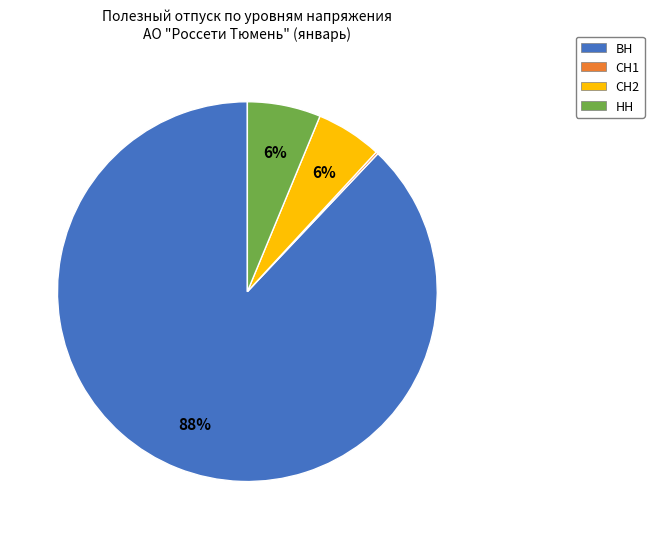

Do НН and СН2 together represent more than half of the pie?

No